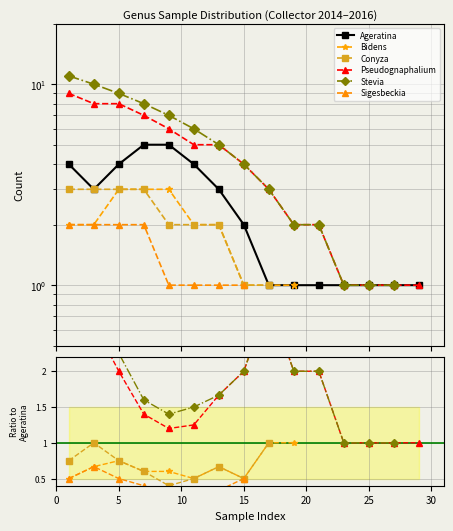

What are all the series names shown in the legend?

Ageratina, Bidens, Conyza, Pseudognaphalium, Stevia, Sigesbeckia